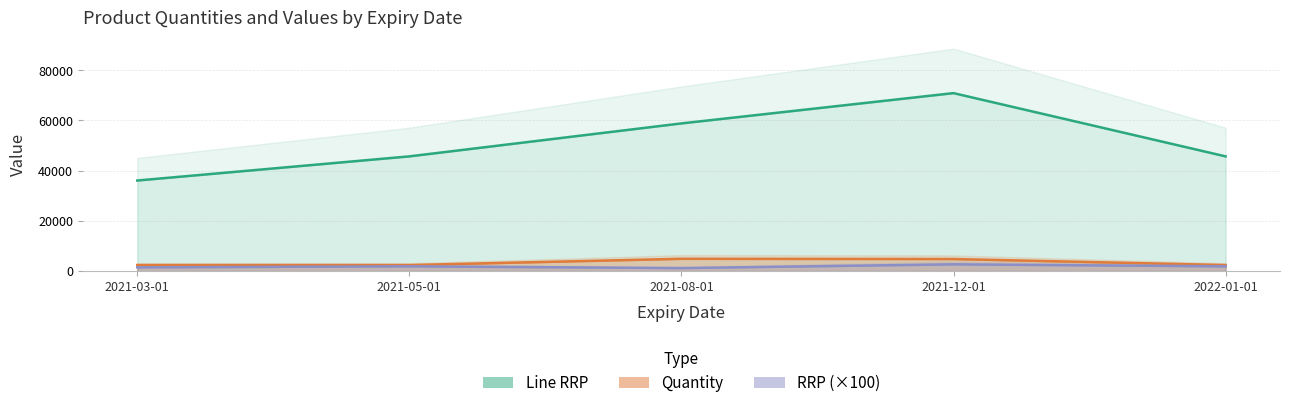

What is the value of the RRP point at the 4th from the left?

2700